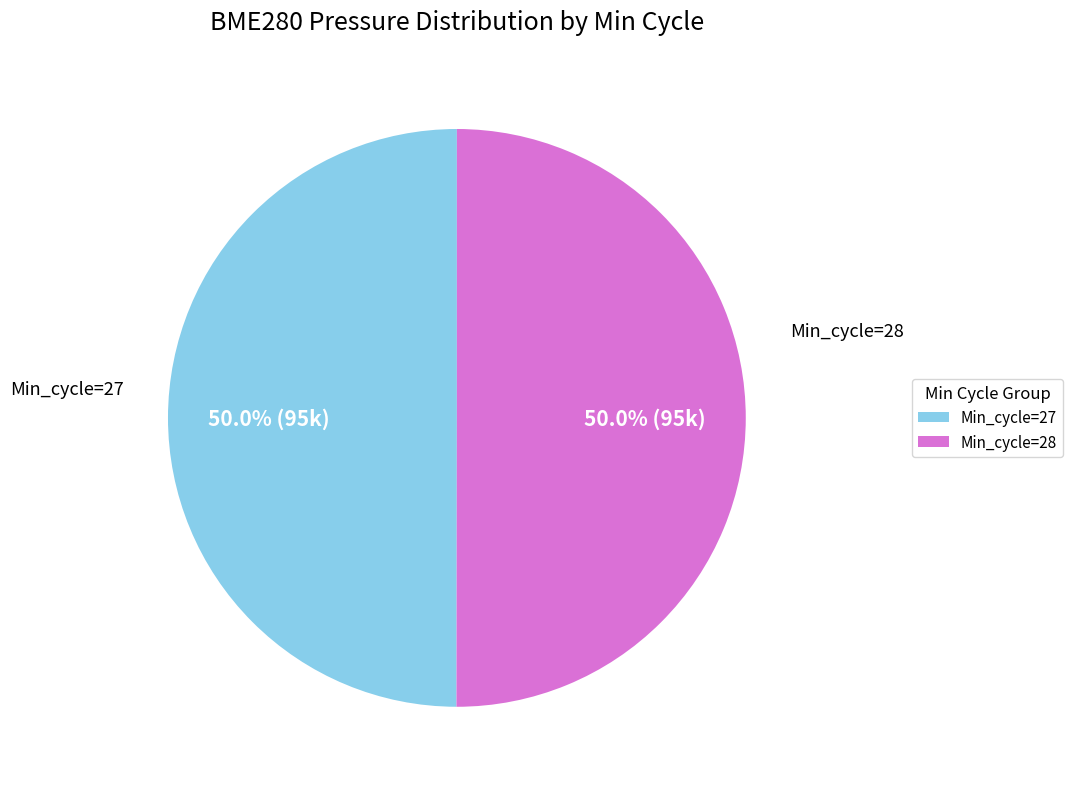

Is the sum of Min_cycle=28 and Min_cycle=27 greater than half?

Yes